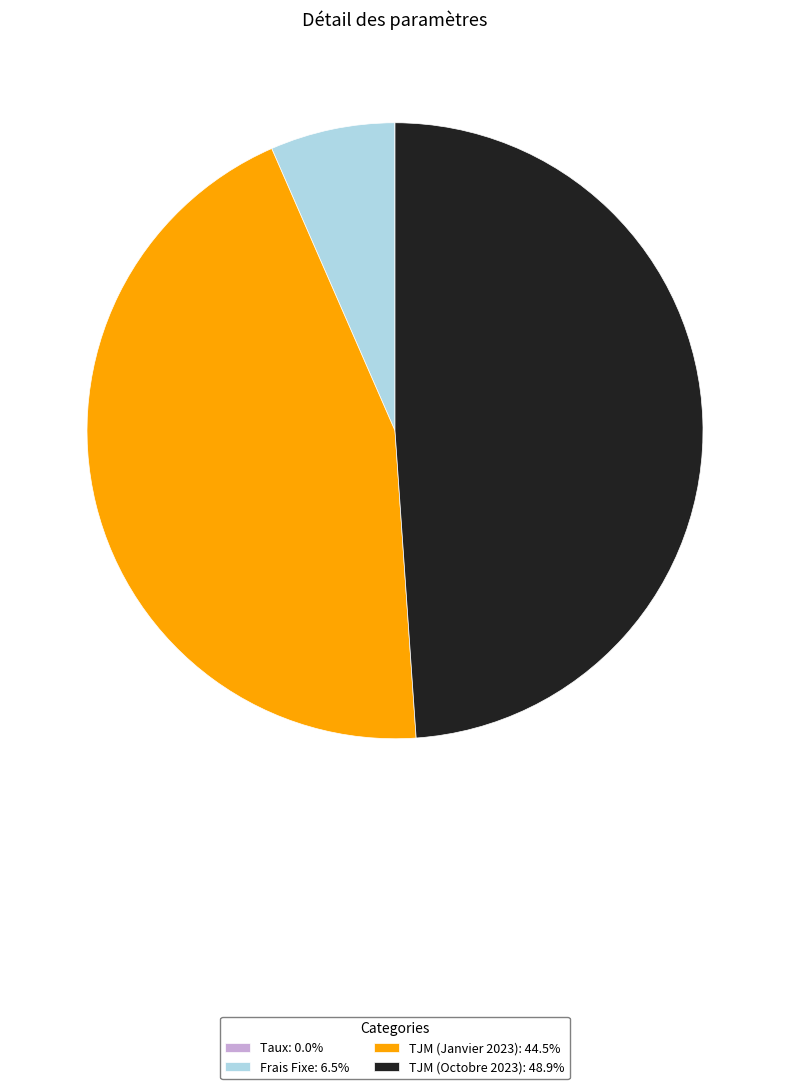

Is there a majority slice in this chart?

No